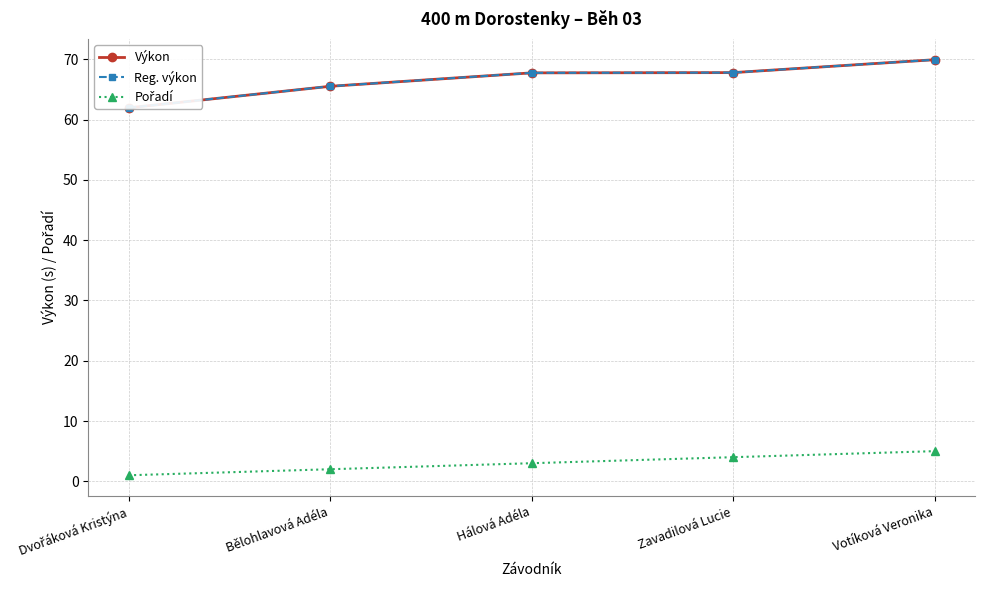

Reading left to right, transcribe all the data shown in this chart.

Výkon: 62.0	65.5	67.8	67.8	69.9
Reg. výkon: 62.0	65.5	67.8	67.8	69.9
Pořadí: 1.0	2.0	3.0	4.0	5.0